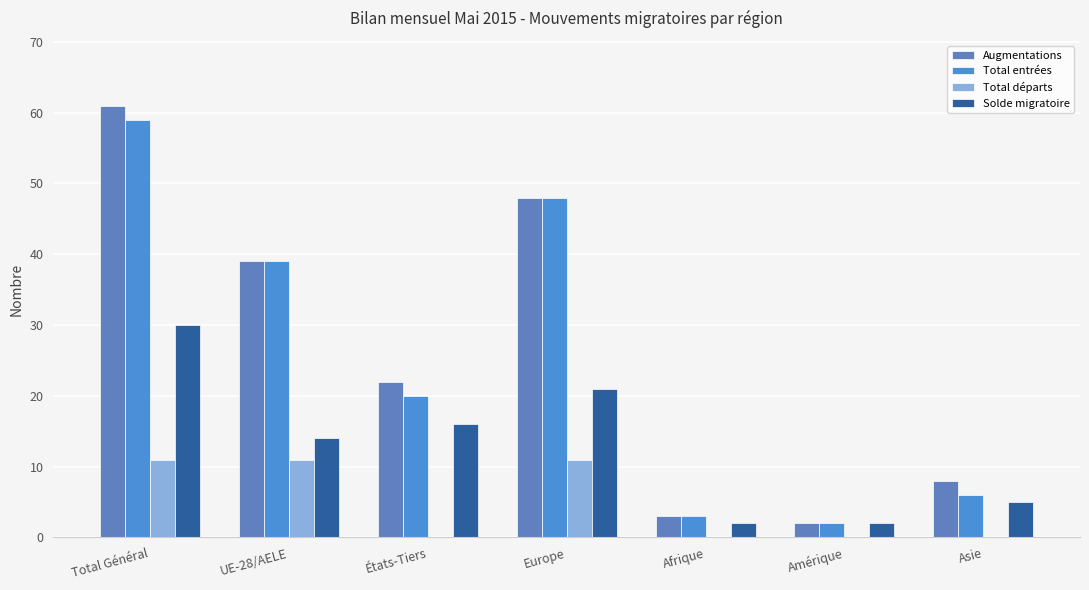

How many groups of bars are there?

7